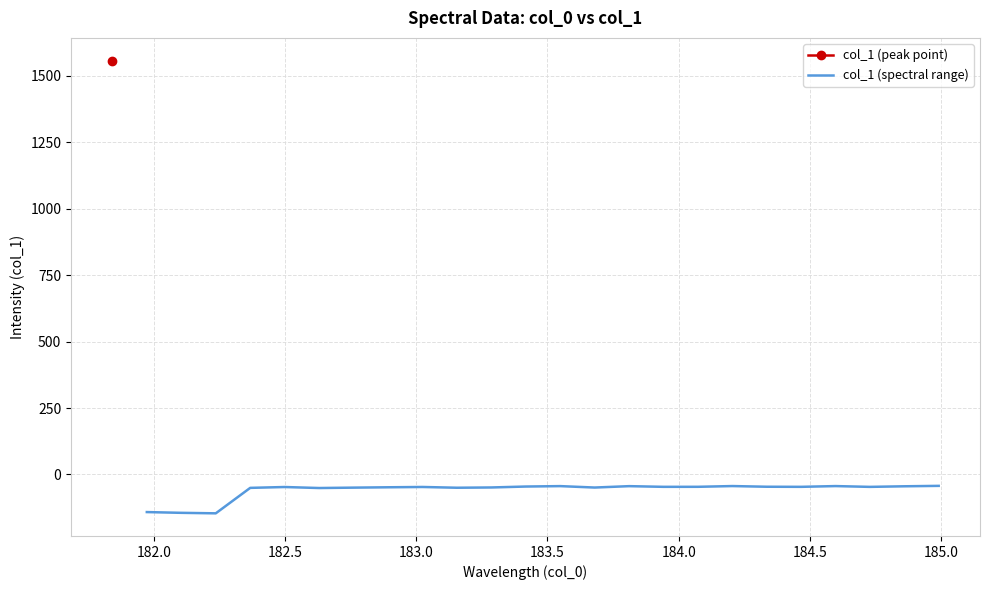

How many points are lower than both their immediate neighbors (excluding endpoints)?

7